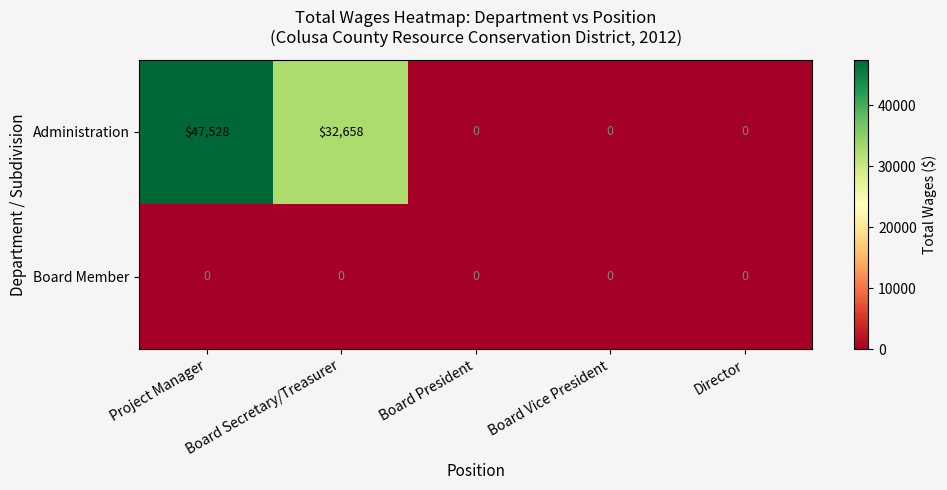

List the series in order of their overall mean, lowest first.

Board Member, Administration